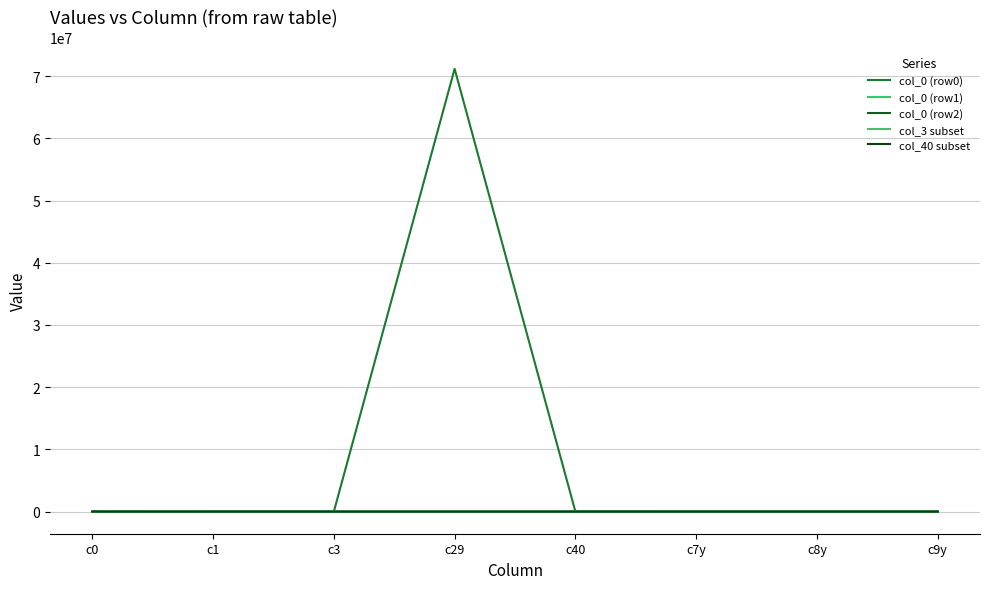

At which category is the sum across all series the highest?

c29